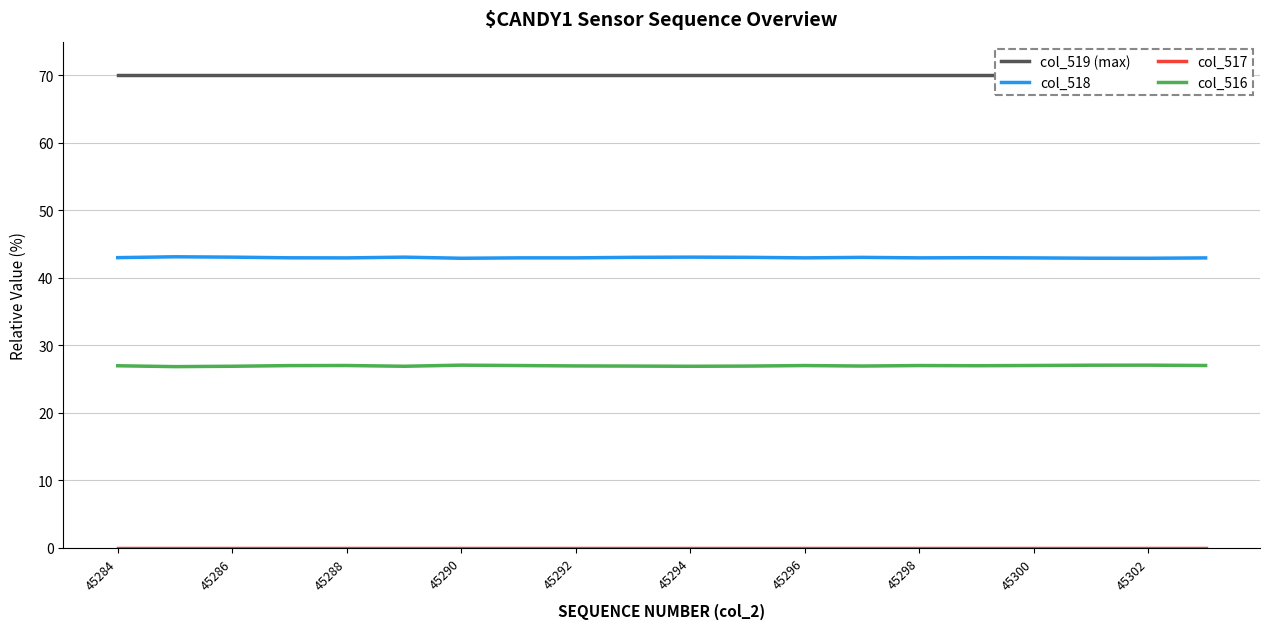

True or false: col_516 and col_517 cross at least once.

False